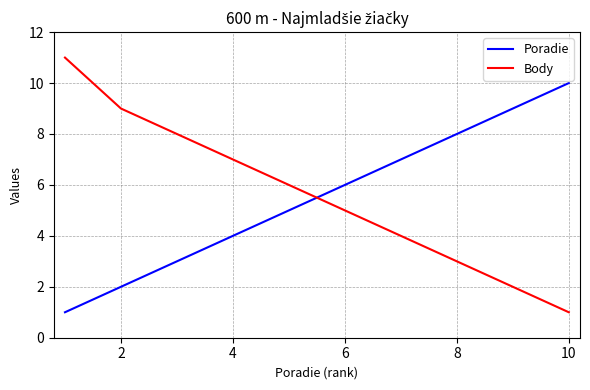

What is the sum of all Poradie values?

55